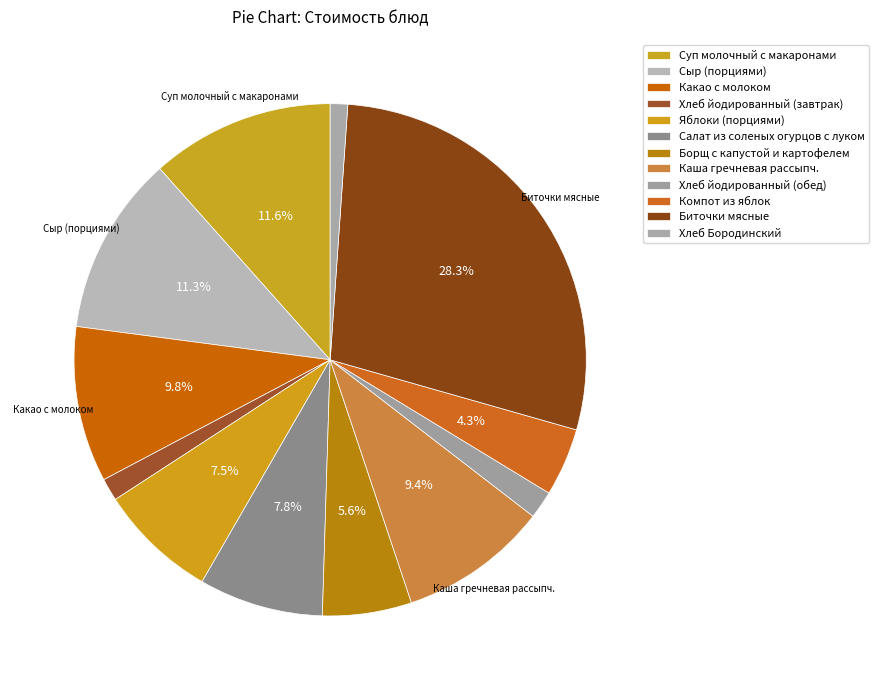

Which category has the biggest portion of the pie?

Биточки мясные